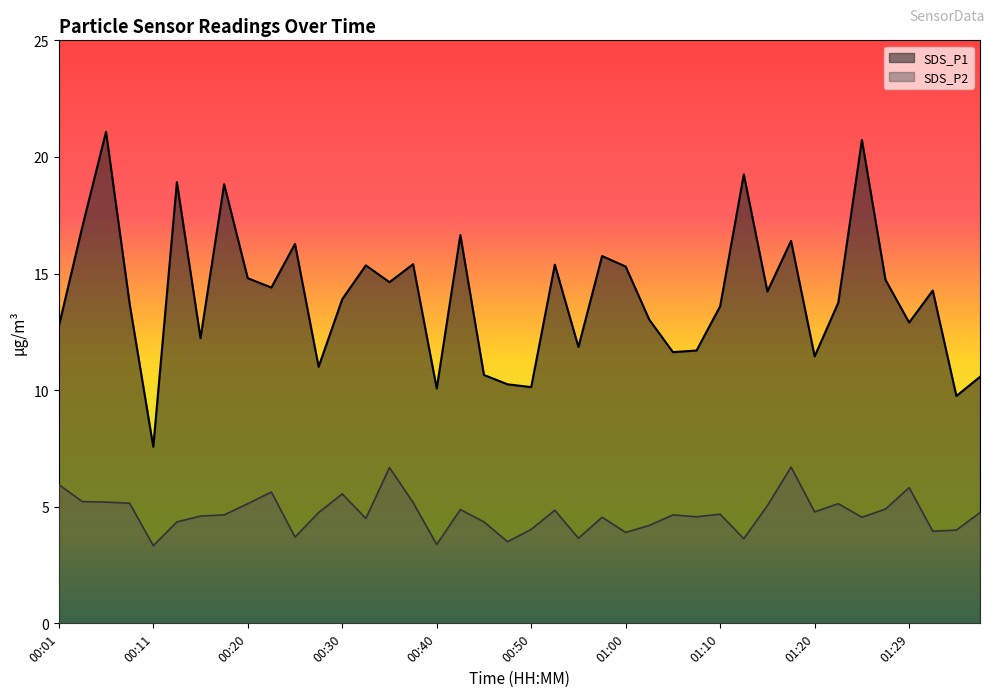

True or false: SDS_P2 and SDS_P1 intersect in this chart.

False